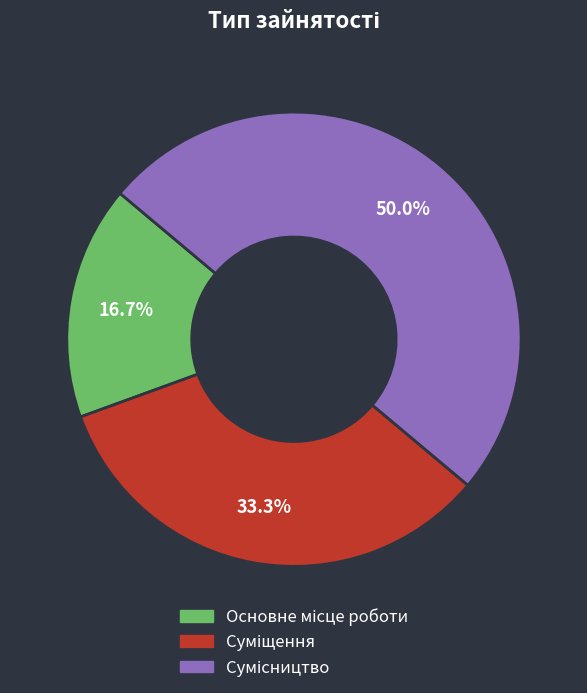

To the nearest percent, what percentage of the pie is Основне місце роботи?

17%